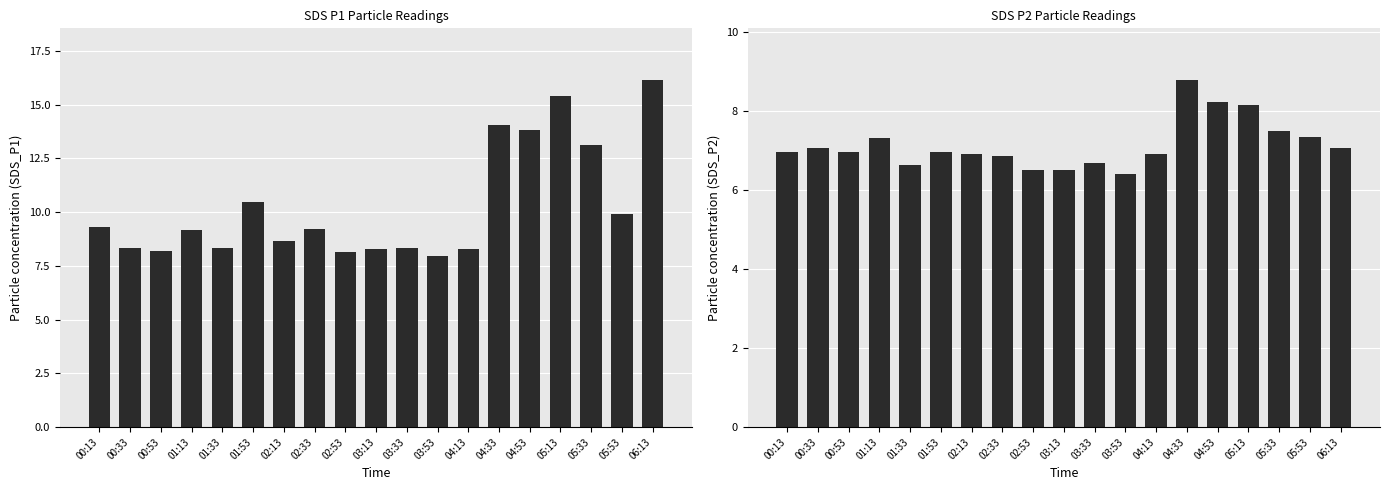

Is it true that SDS_P2 equals 2.7 at 03:33?

False